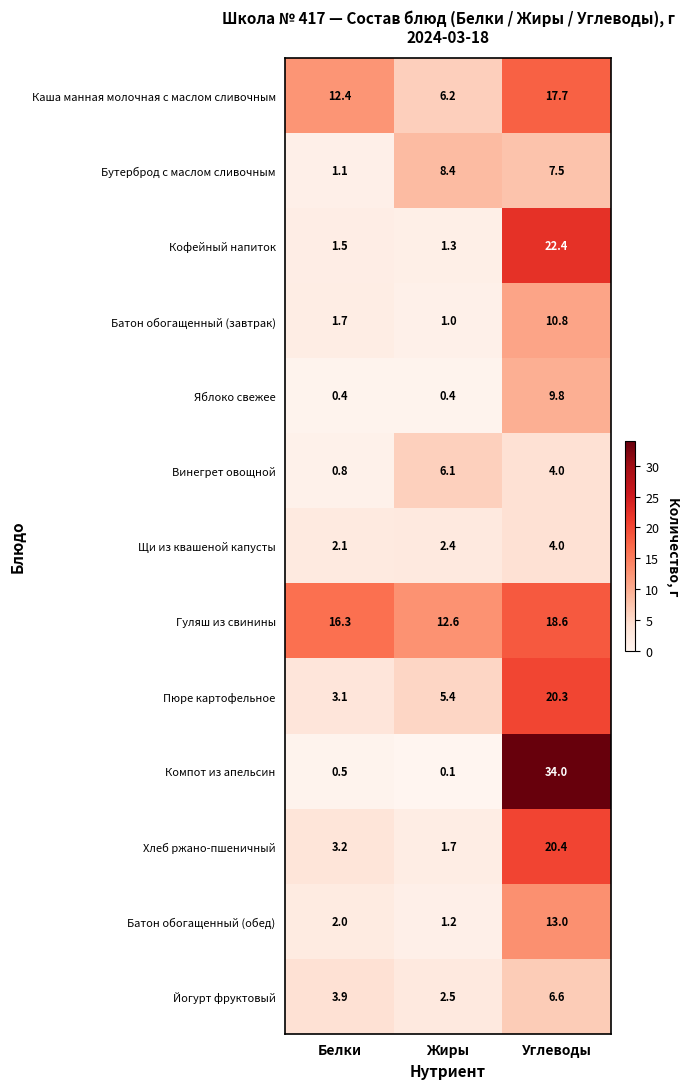

List the series in order of their peak value, highest first.

Компот из апельсин, Кофейный напиток, Хлеб ржано-пшеничный, Пюре картофельное, Гуляш из свинины, Каша манная молочная с маслом сливочным, Батон обогащенный (обед), Батон обогащенный (завтрак), Яблоко свежее, Бутерброд с маслом сливочным, Йогурт фруктовый, Винегрет овощной, Щи из квашеной капусты